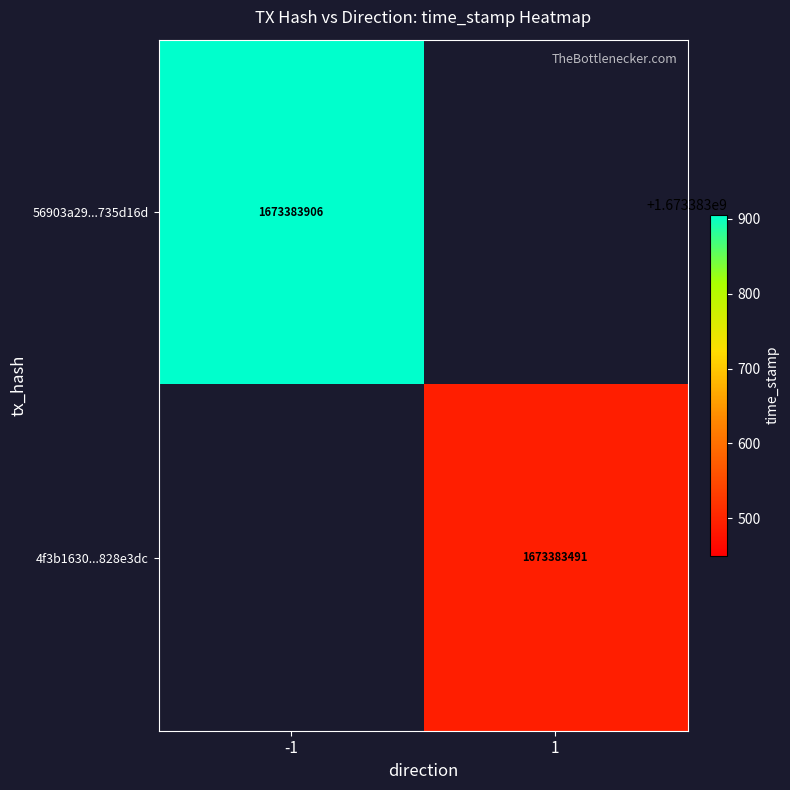

How many series are shown in this chart?

2